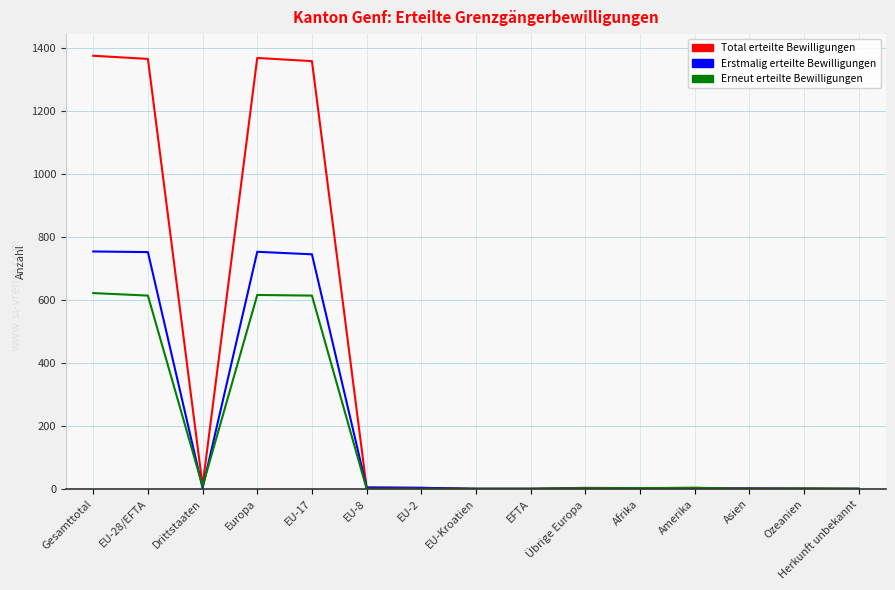

What is the maximum value for Erneut erteilte Bewilligungen?

621